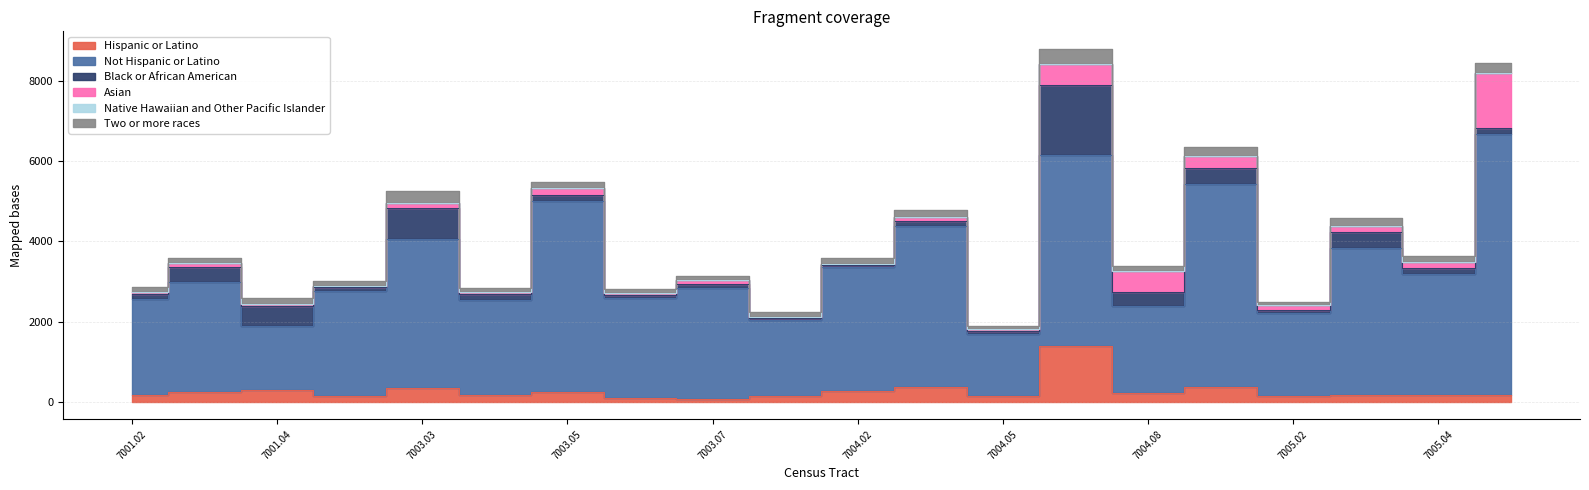

Which series has the widest spread of values?

Not Hispanic or Latino